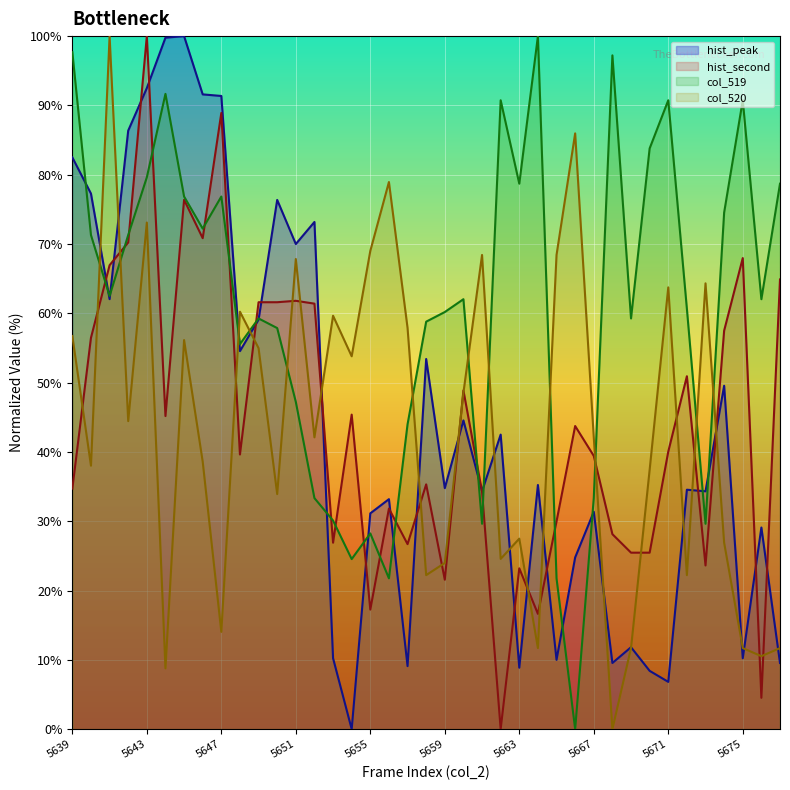

The col_519 series shows 59.3 at 5649. True or false?

True